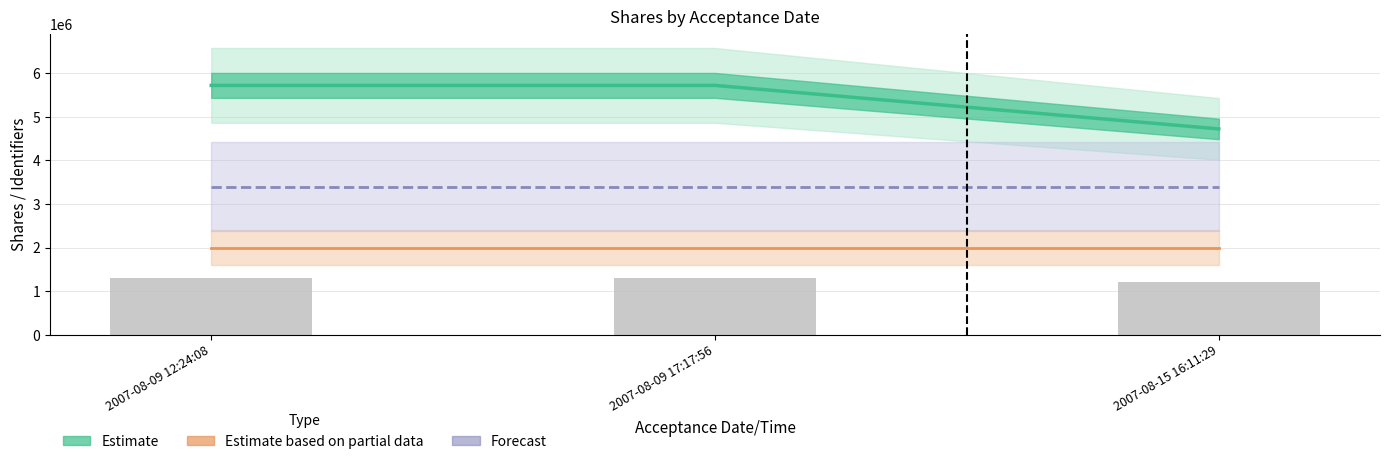

List the labels in order of Estimate (line) value, largest first.

2007-08-09 12:24:08, 2007-08-09 17:17:56, 2007-08-15 16:11:29